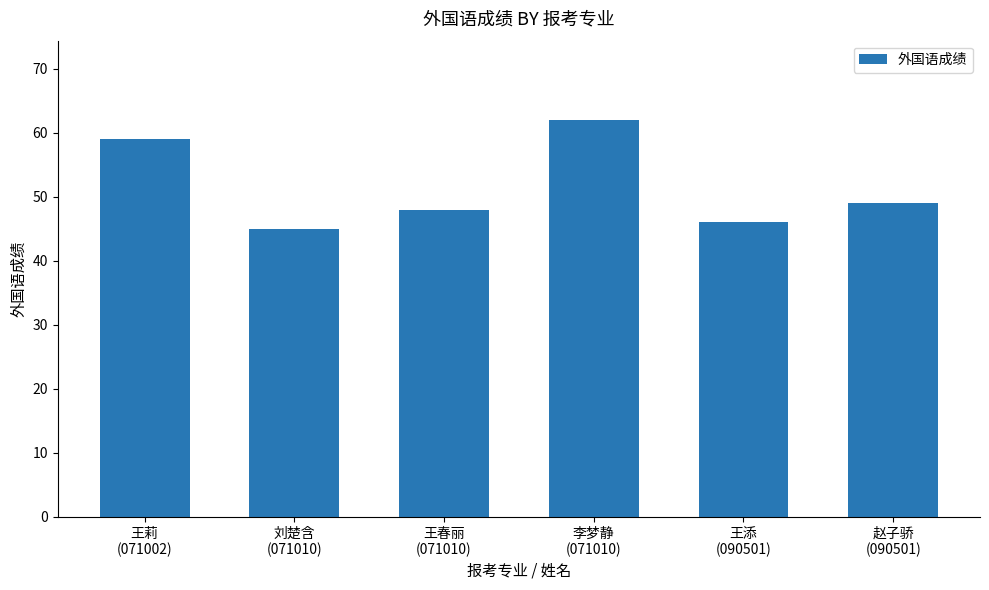

The value at 王莉
(071002) is 59. True or false?

True